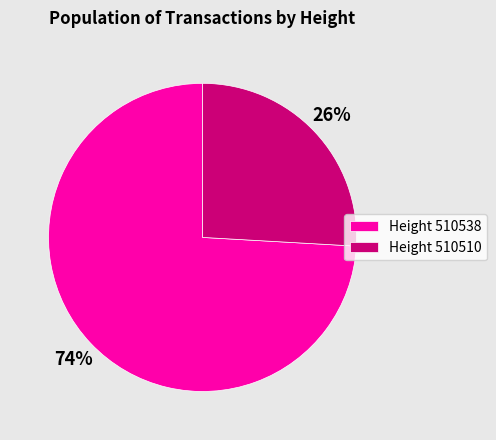

What is the largest slice in the pie chart?

Height 510538